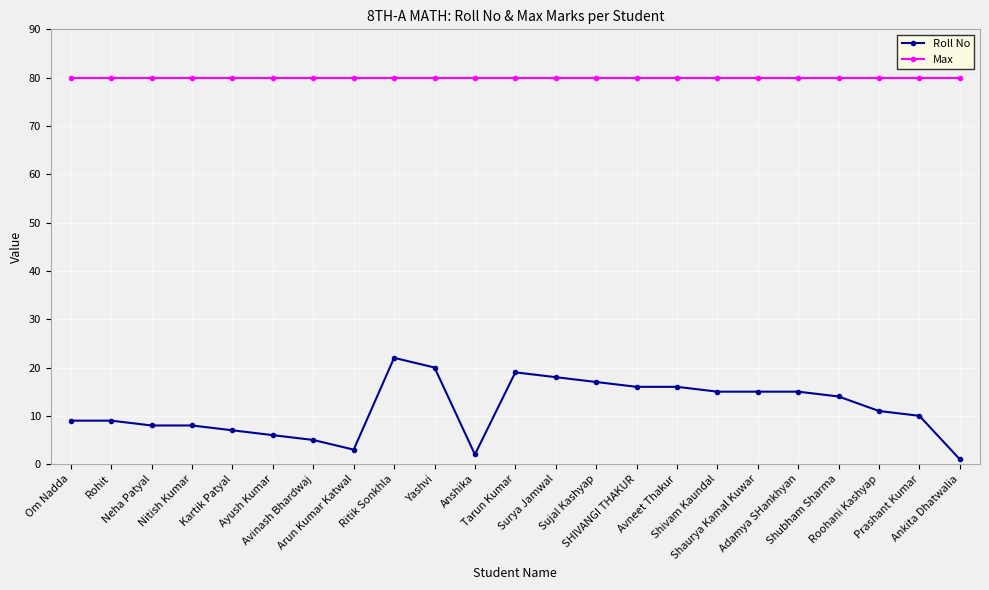

True or false: Max and Roll No cross at least once.

False